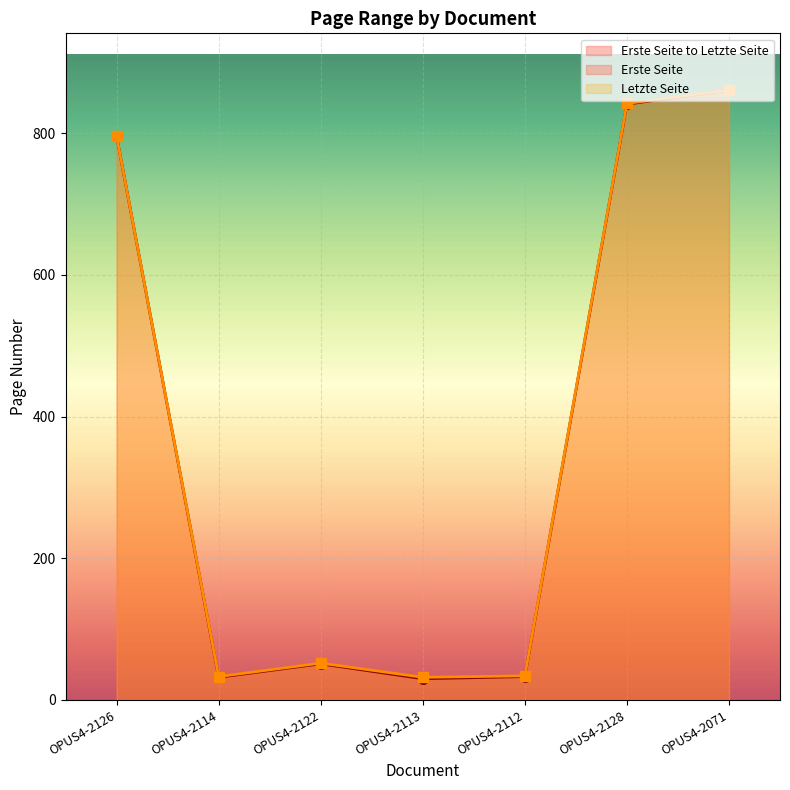

At which category is the sum across all series the highest?

OPUS4-2071